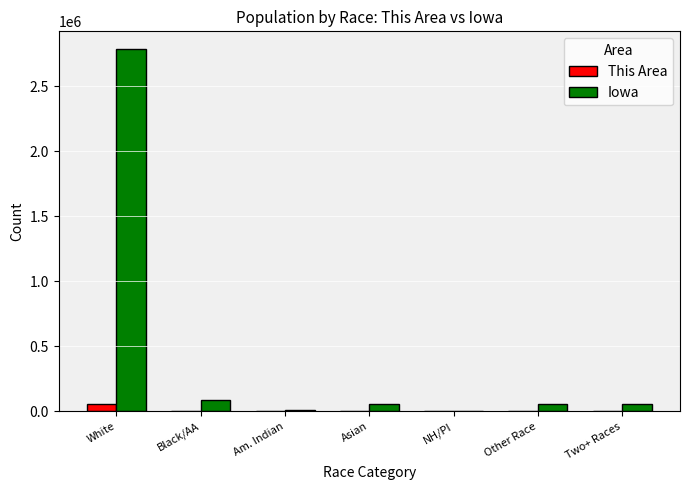

How many series are shown in this chart?

2